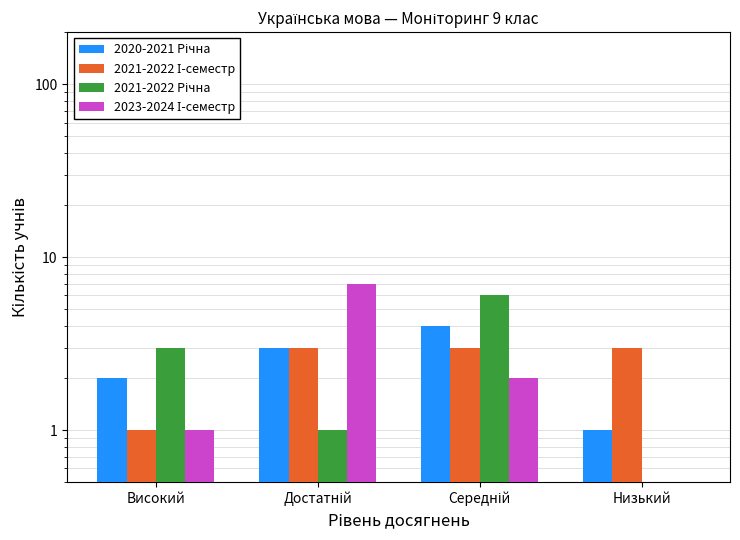

What is the difference between the 2021-2022 І-семестр values at Високий and Середній?

2